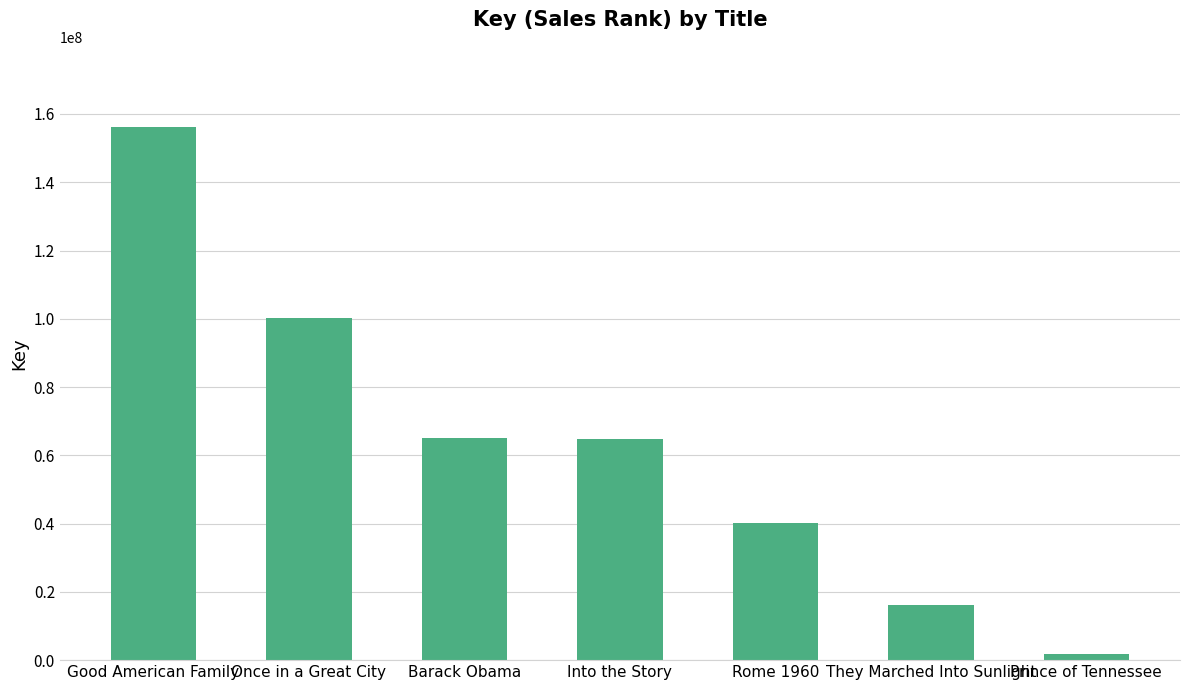

What is the smallest value displayed?

1865015